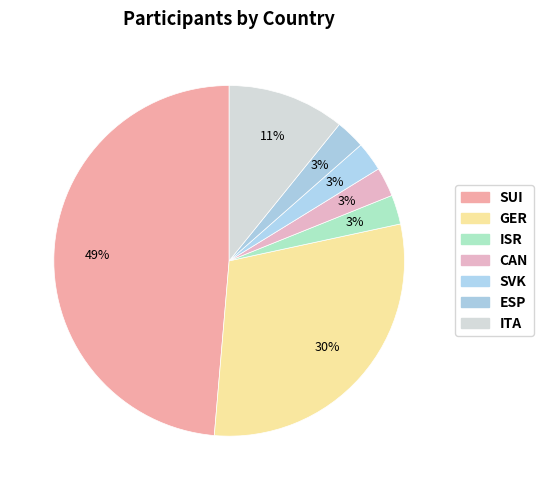

The ITA slice represents 3% of the pie. True or false?

False